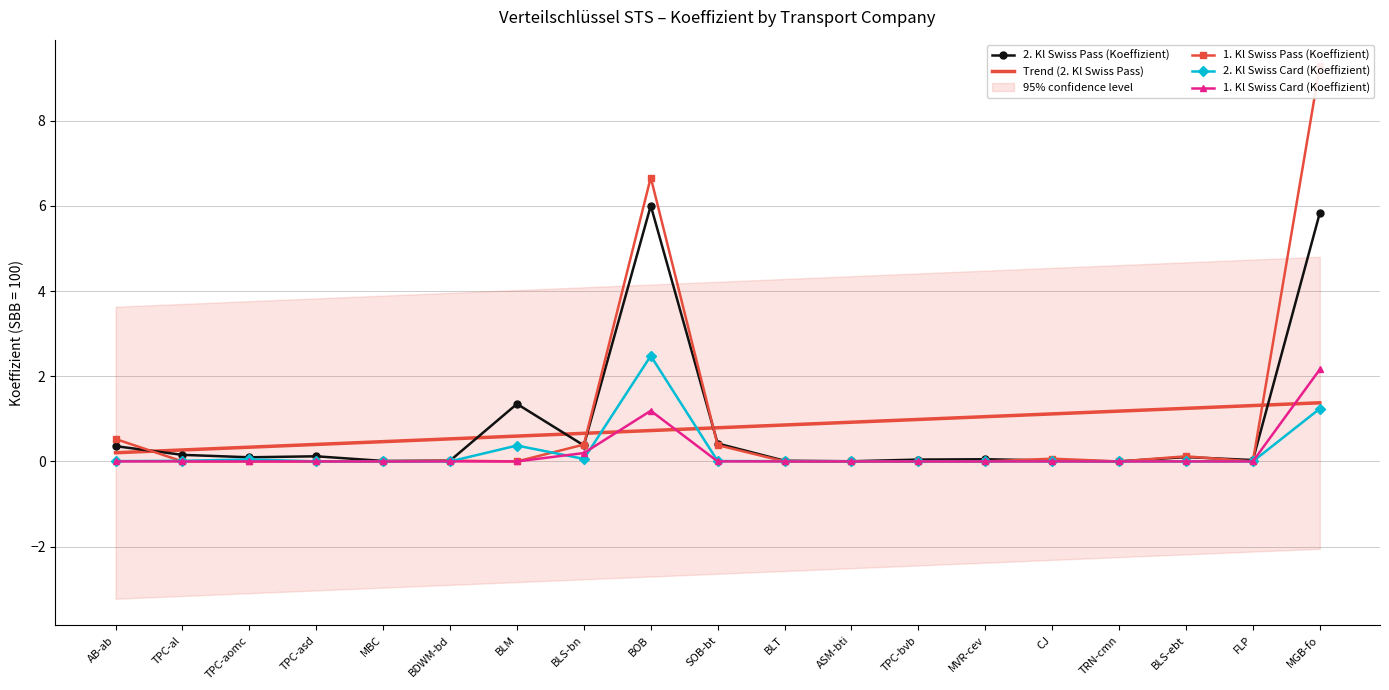

Read the 1. Kl Swiss Pass (Koeffizient) value at SOB-bt.

0.4